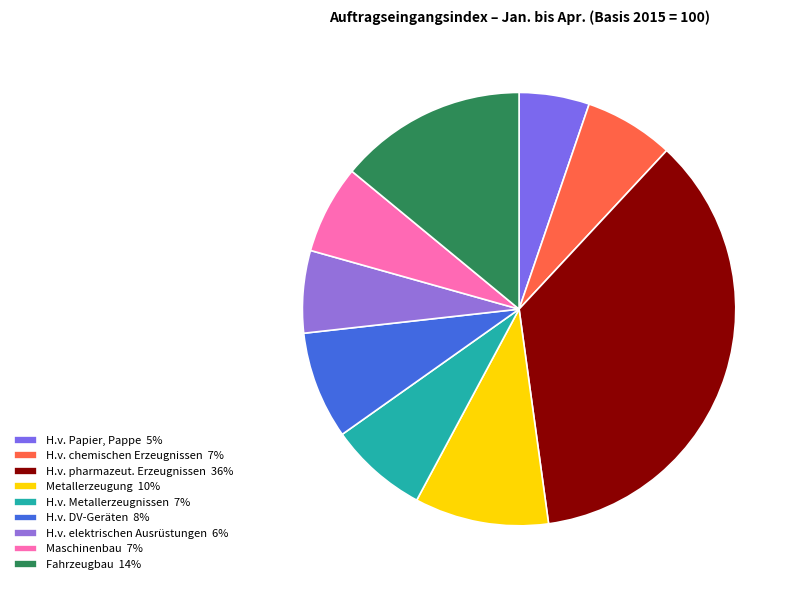

Is H.v. chemischen Erzeugnissen the majority of the pie?

No